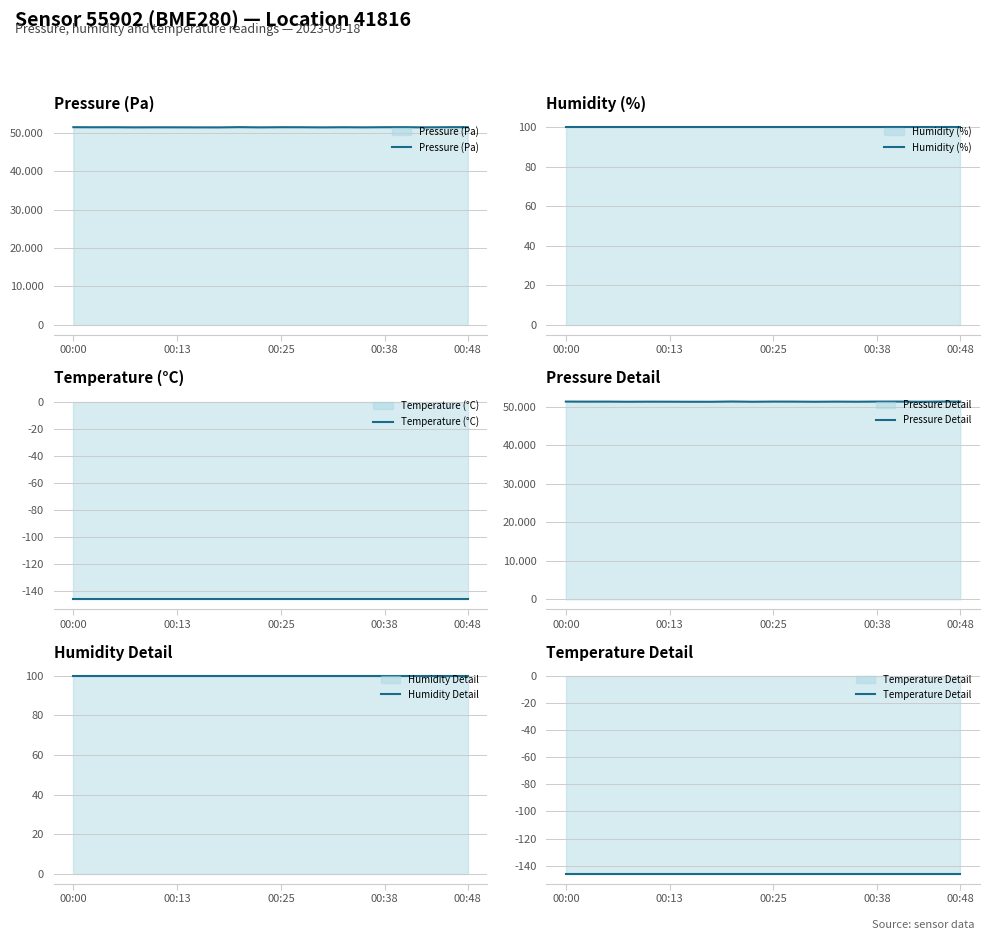

List the series in order of their peak value, highest first.

Pressure (Pa), Pressure Detail, Humidity (%), Humidity Detail, Temperature (°C), Temperature Detail